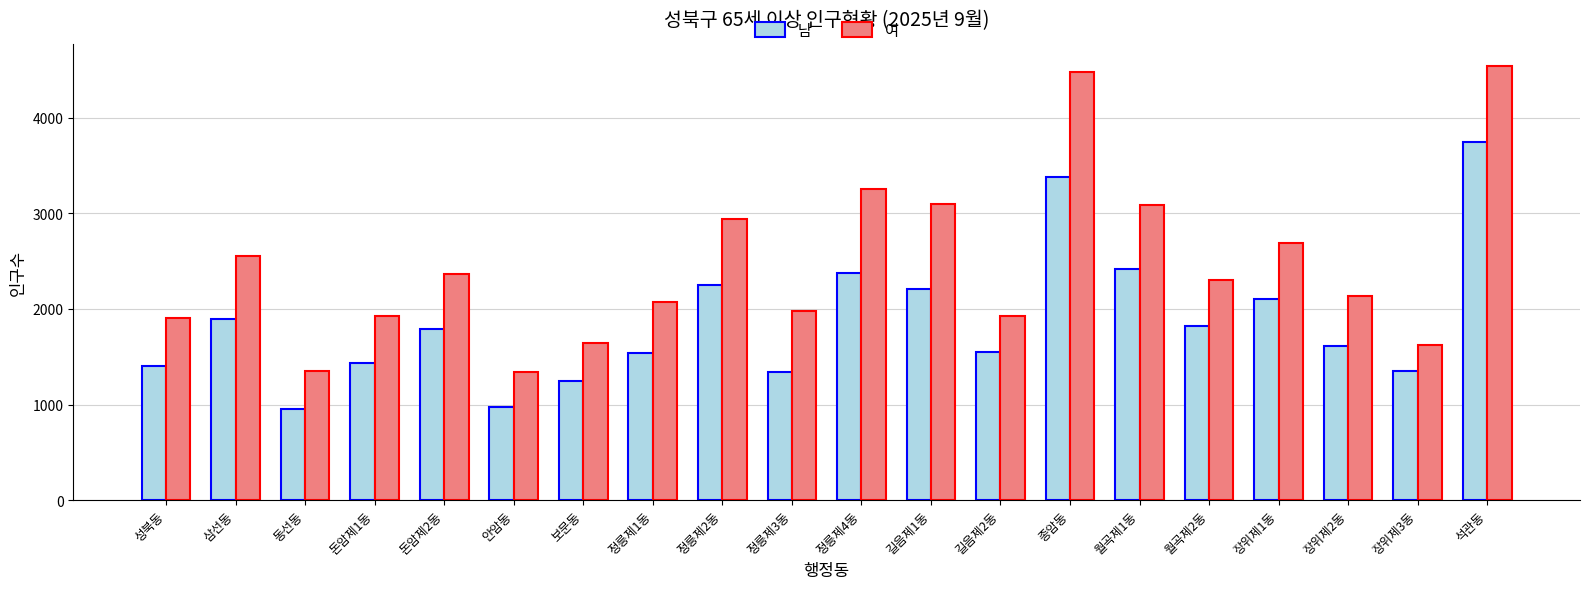

What are all the series names shown in the legend?

남, 여